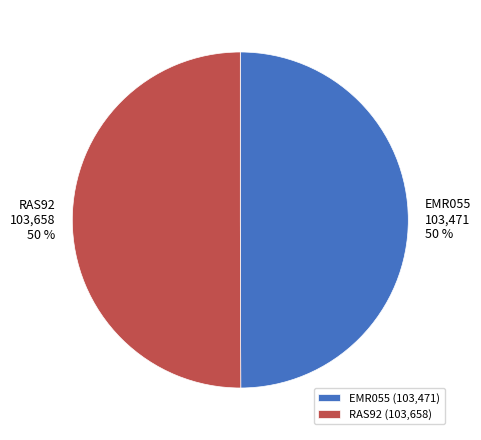

How many slices are in this pie chart?

2